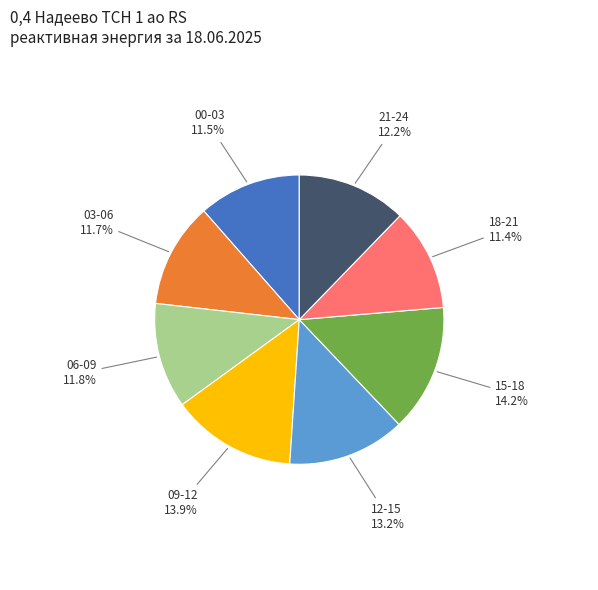

How many segments does this pie chart have?

8